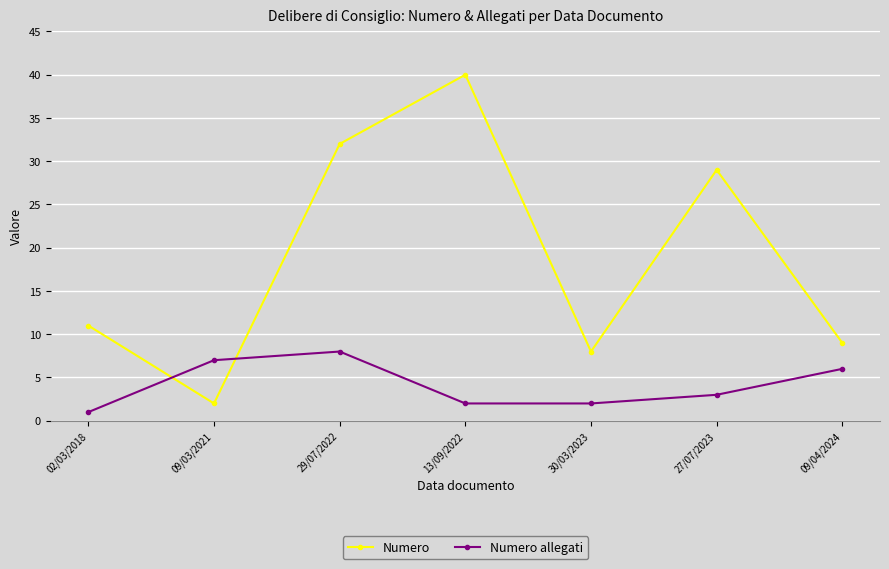

Does the chart display data point markers on the line(s)?

Yes